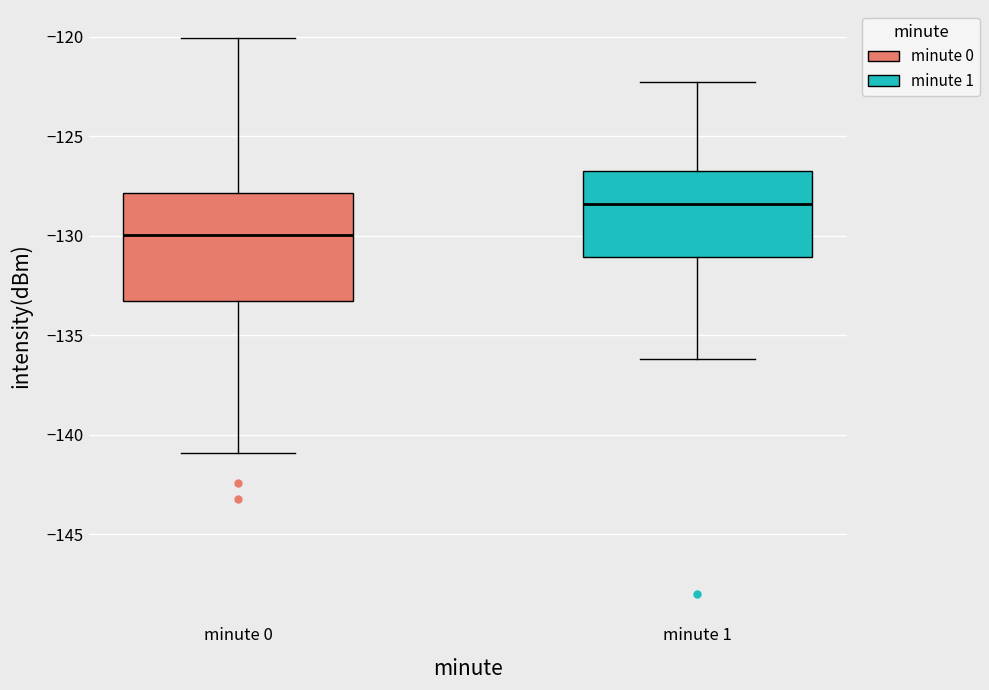

Reading left to right, read every box against the y-axis: the position of its median line, the range the box covers, and the ends of its whiskers. The values are not printed on the chart, so give them approximately, as read against the axis.

minute 0: median -130.0, box -133.5 to -128.0, whiskers -141.0 to -120.0
minute 1: median -128.5, box -131.0 to -127.0, whiskers -136.0 to -122.5